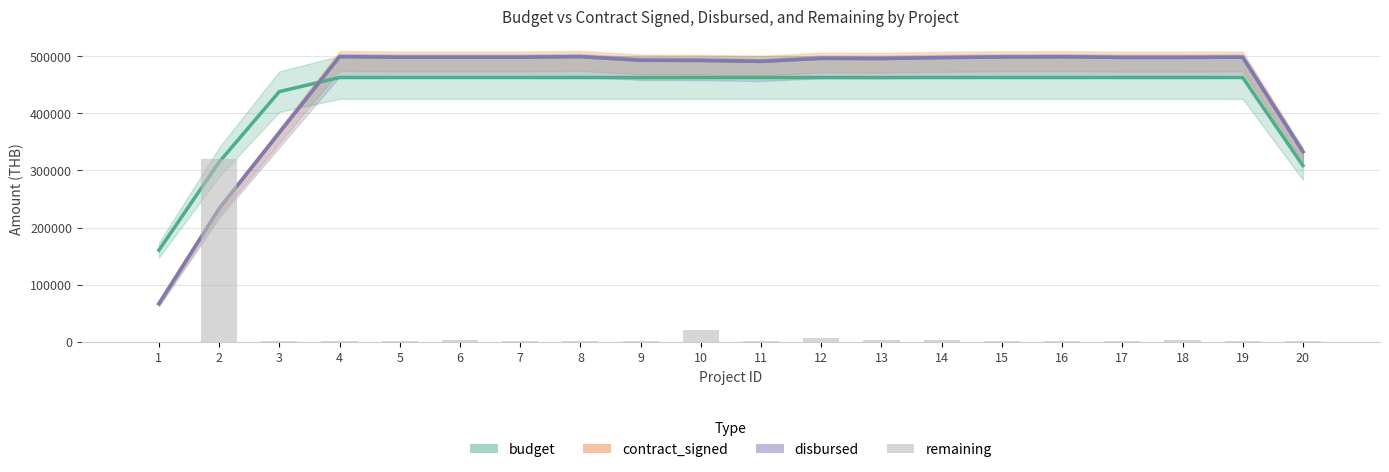

What is the average value?

18750